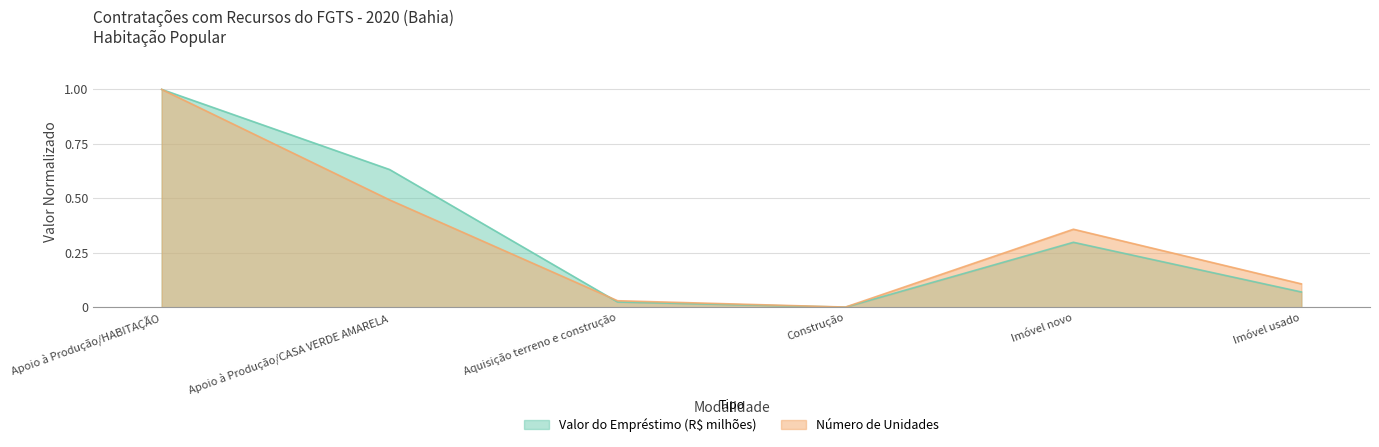

Where do Número de Unidades and Valor do Empréstimo (R$) first cross each other?

Apoio à Produção/CASA VERDE AMARELA and Aquisição terreno e construção